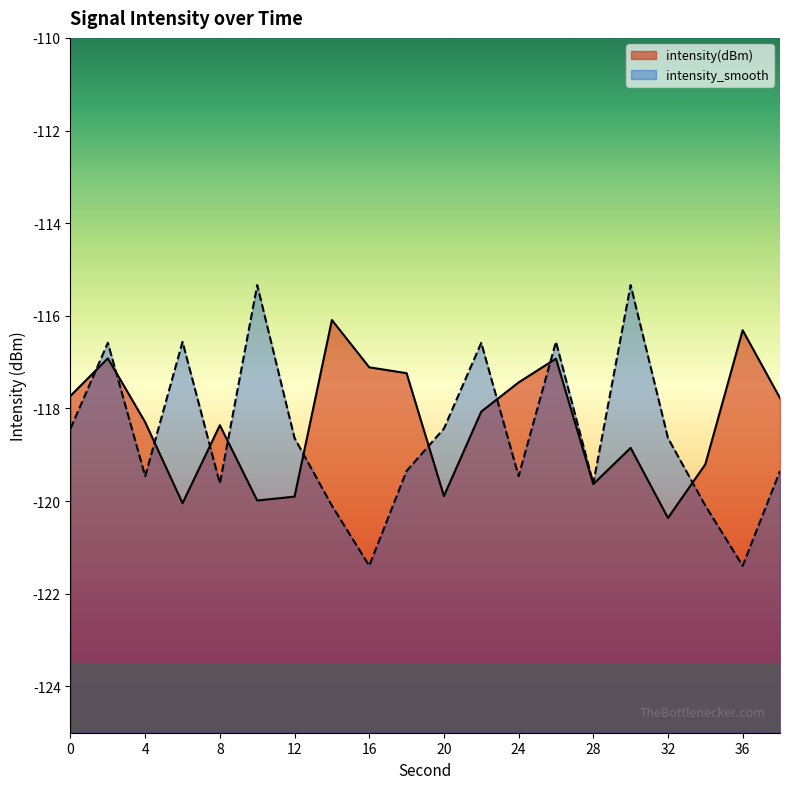

What are all the series names shown in the legend?

intensity(dBm), intensity_smooth